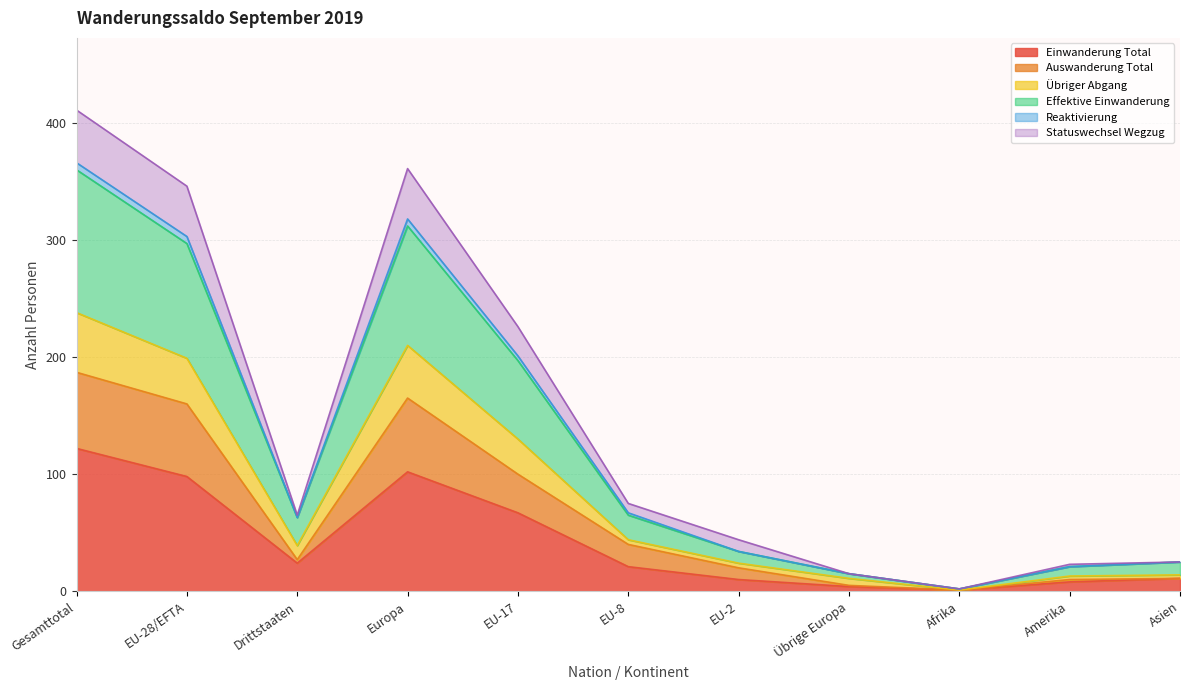

How many series are shown in this chart?

6